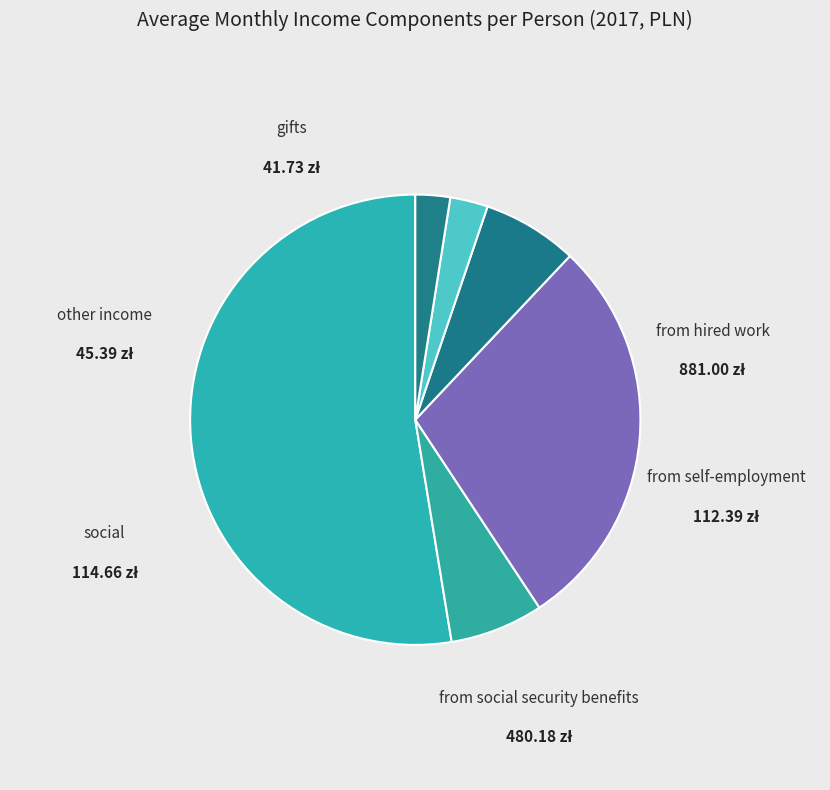

To the nearest percent, what is the average slice percentage?

17%